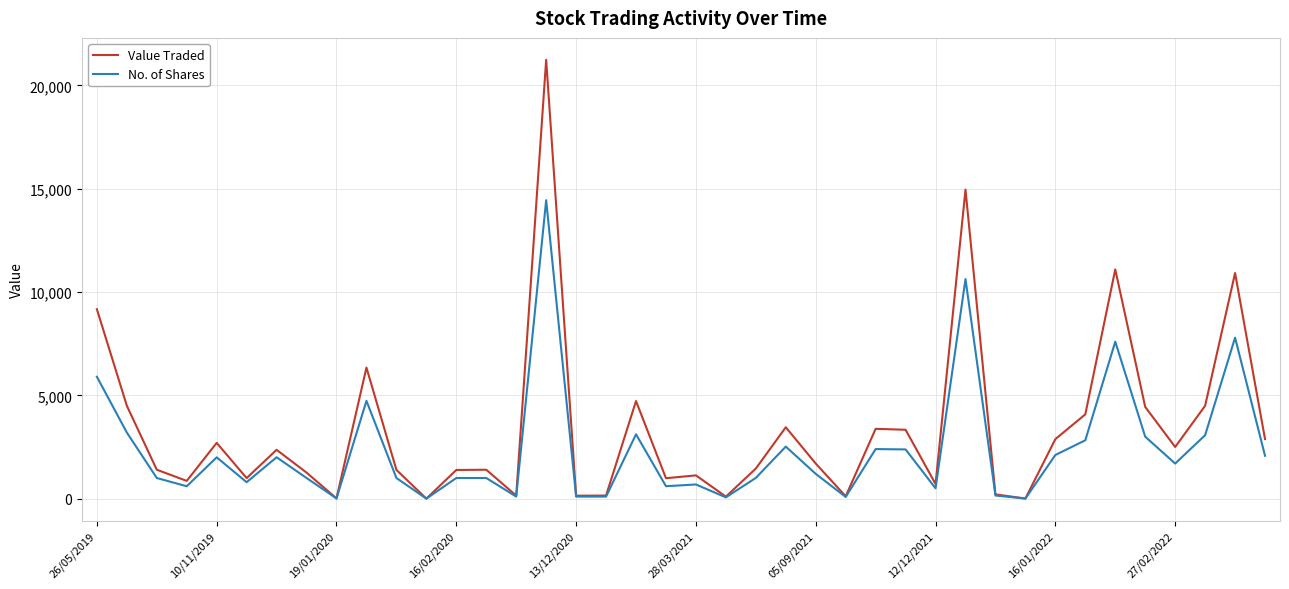

What is the sum of all No. of Shares values?

94510